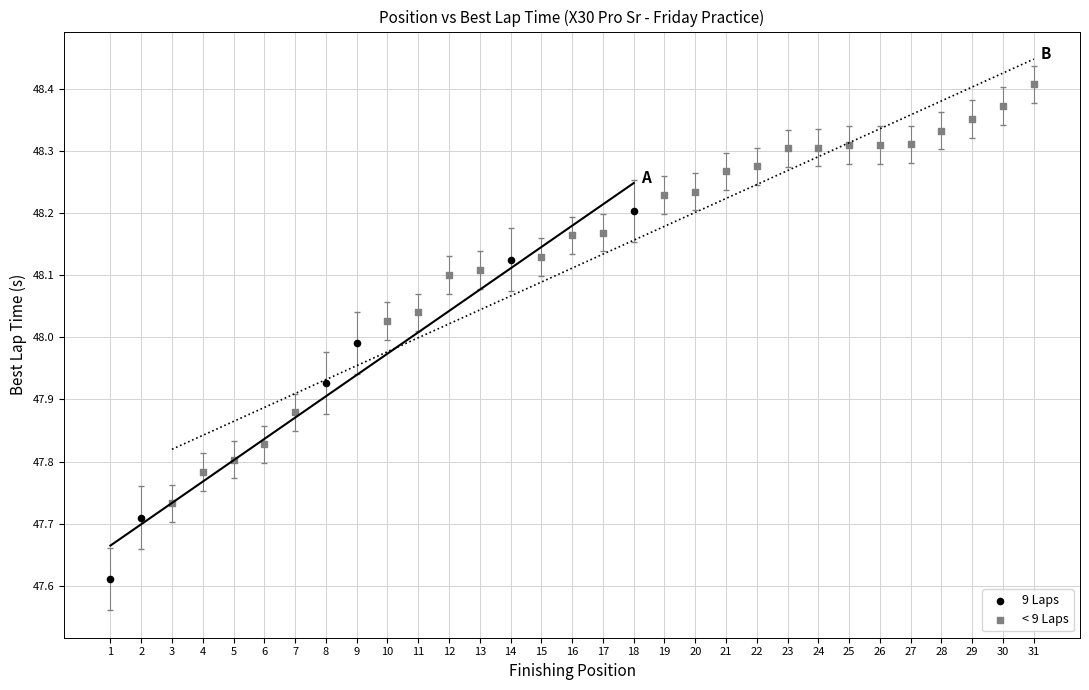

Which series reaches the minimum Y coordinate?

9 Laps